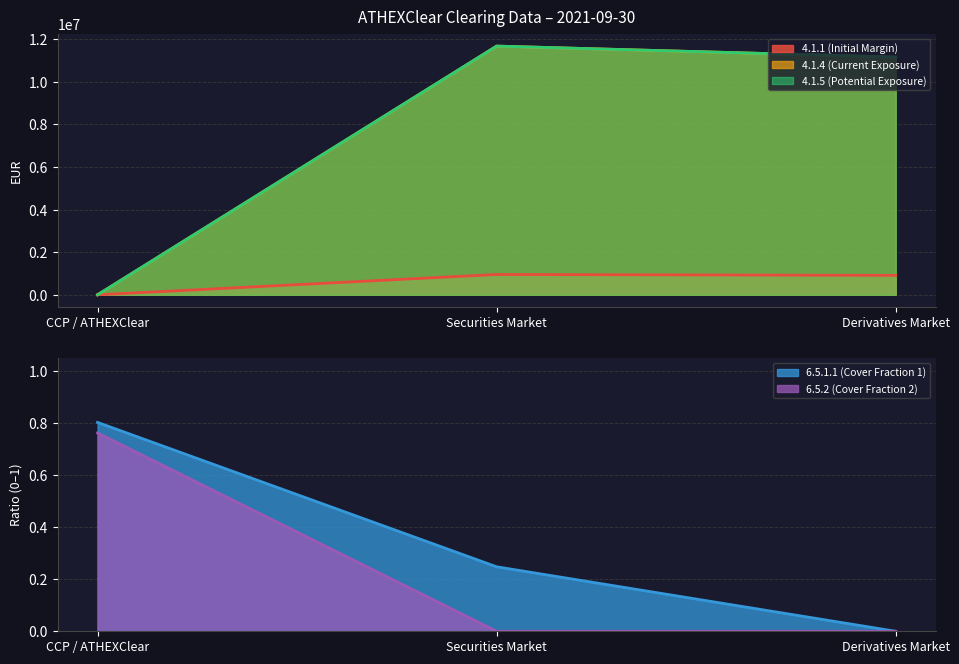

Which series has the largest total across all categories?

4.1.4 (Current Exposure)